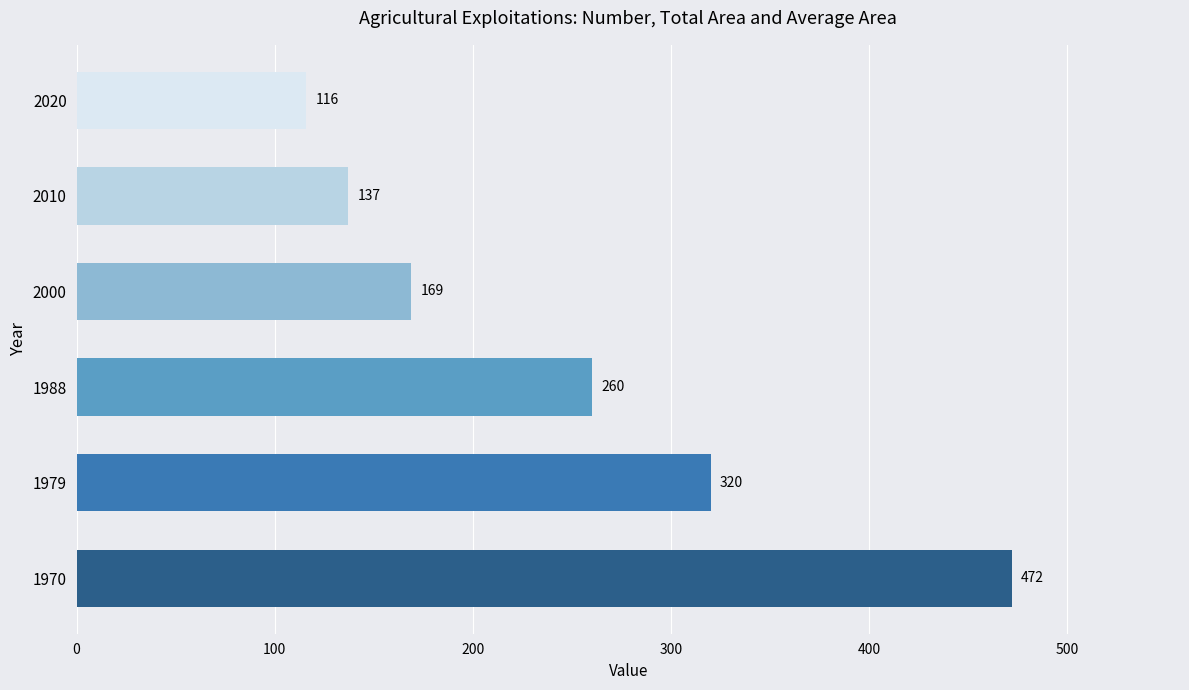

Where is the data nearest to the value 294?

1979